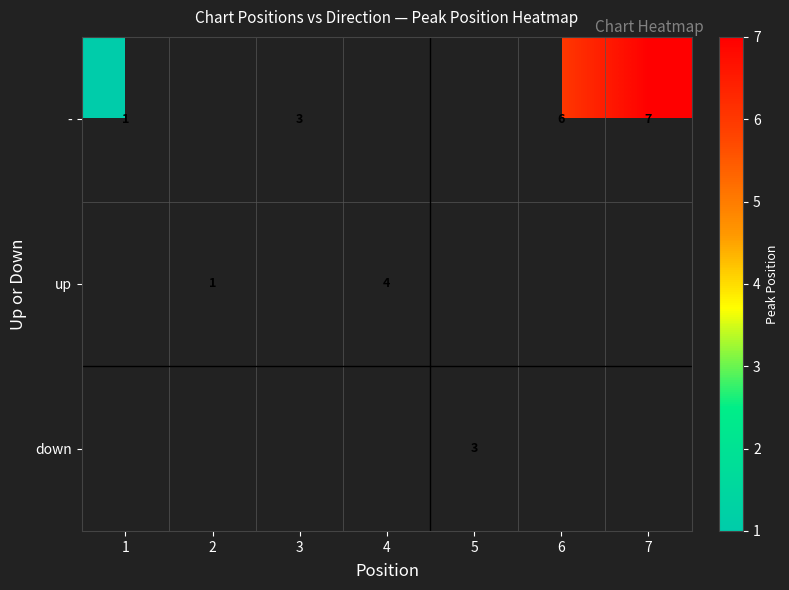

The - series shows 0 at 1. True or false?

False